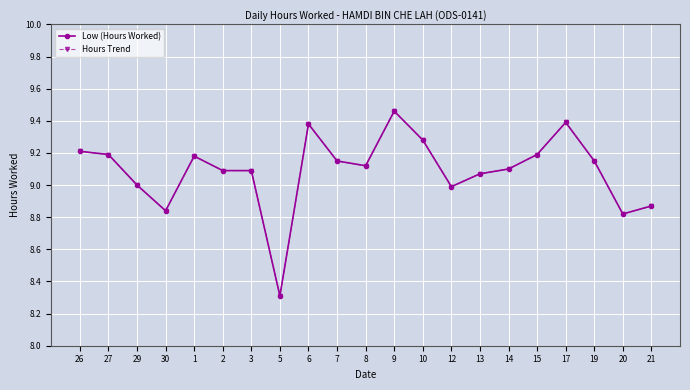

Where does the Low (Hours Worked) series first go above 9?

26